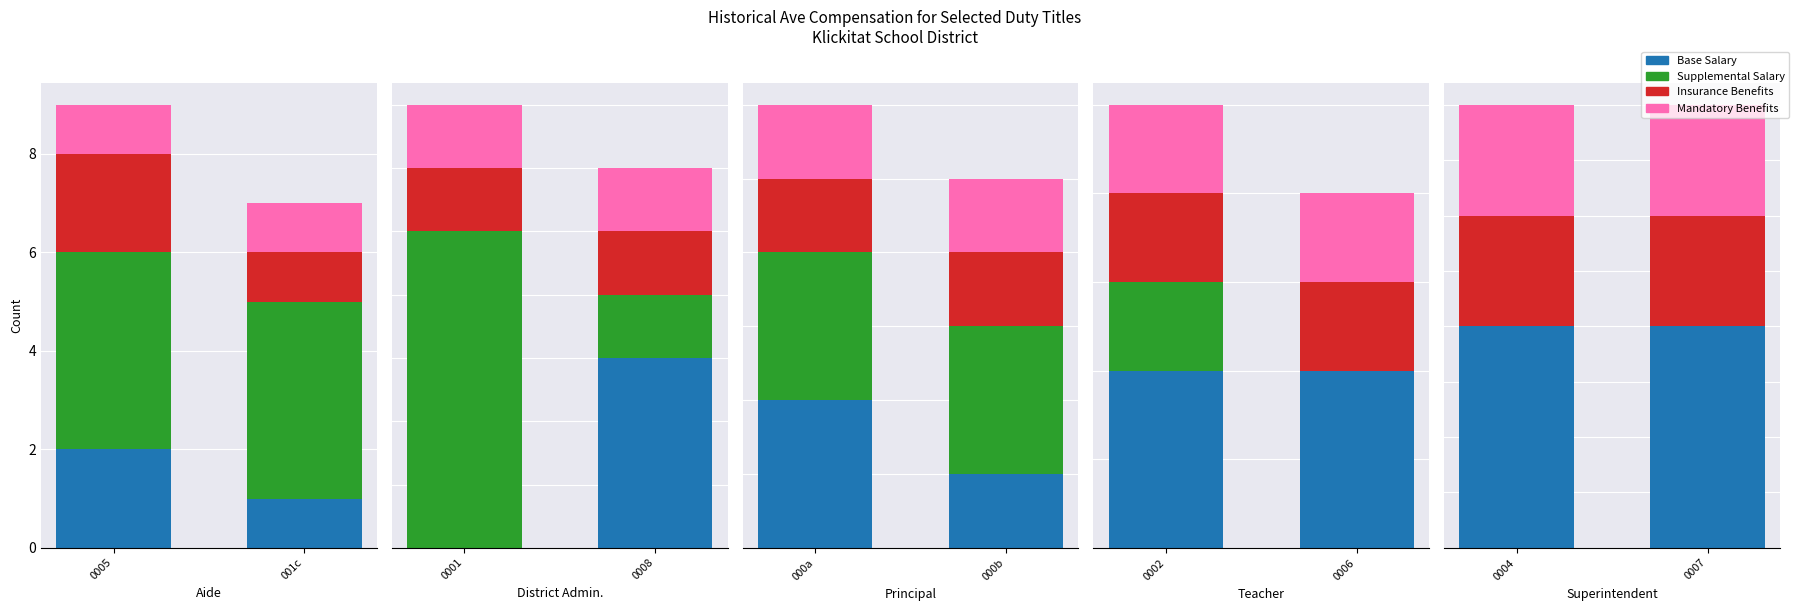

Read the Base Salary value at 0004.

2